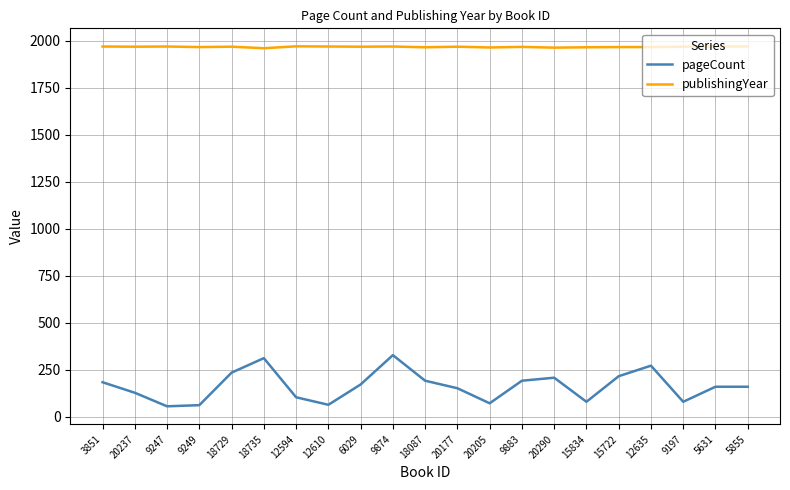

True or false: publishingYear and pageCount intersect in this chart.

False